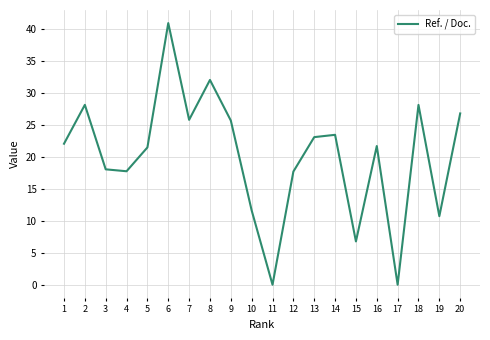

How many lines are shown in the chart?

1